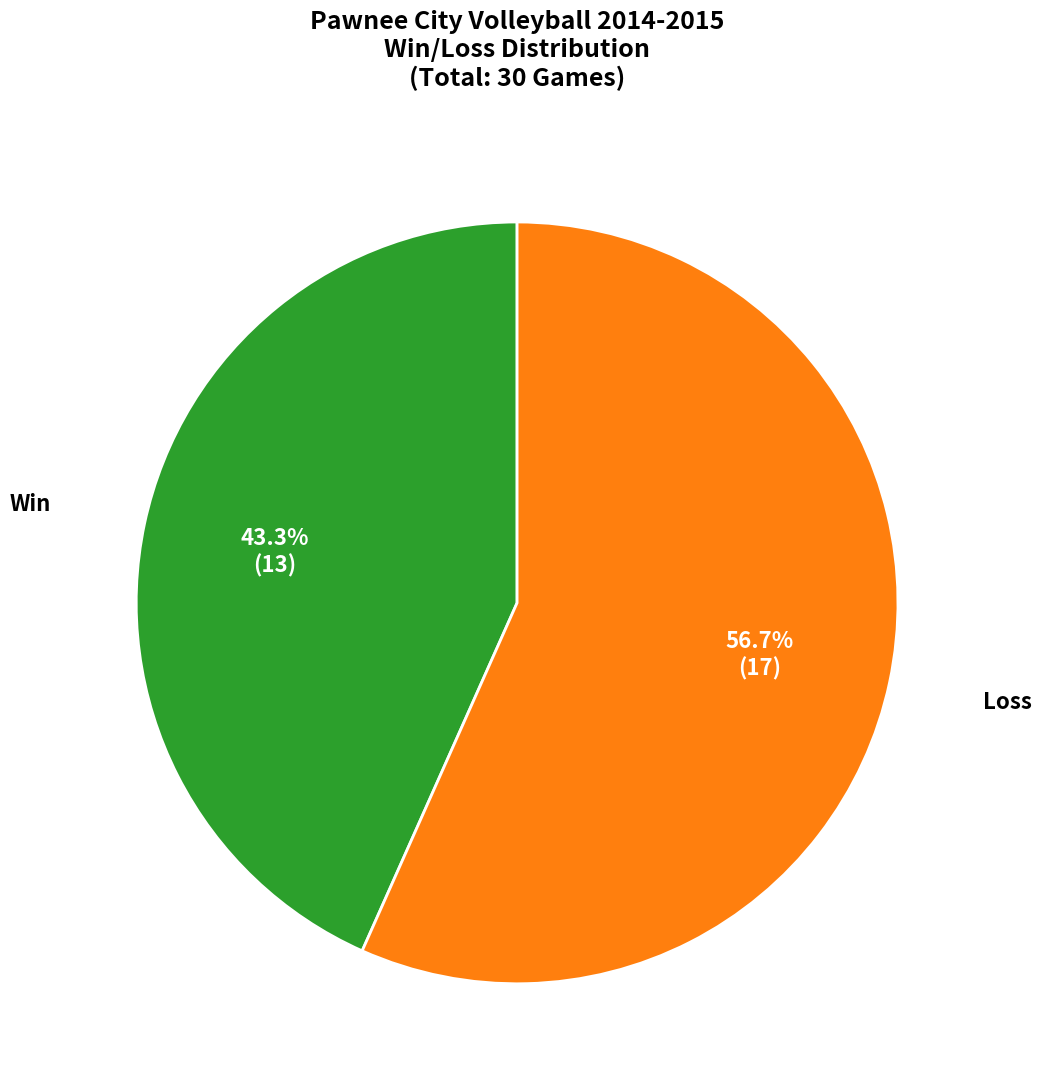

Is there a majority slice in this chart?

Yes